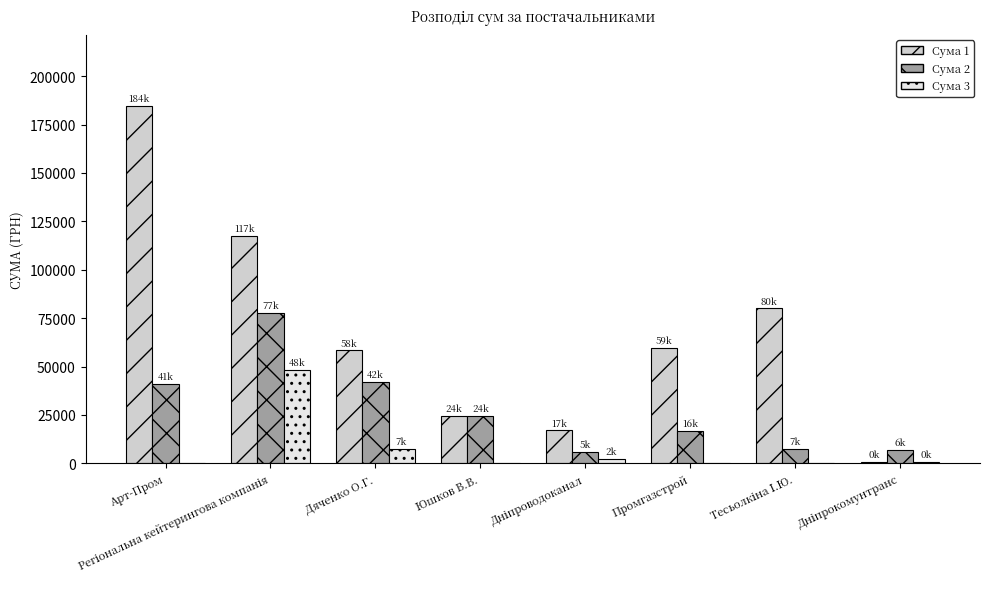

Which category has the highest value across all series?

Арт-Пром